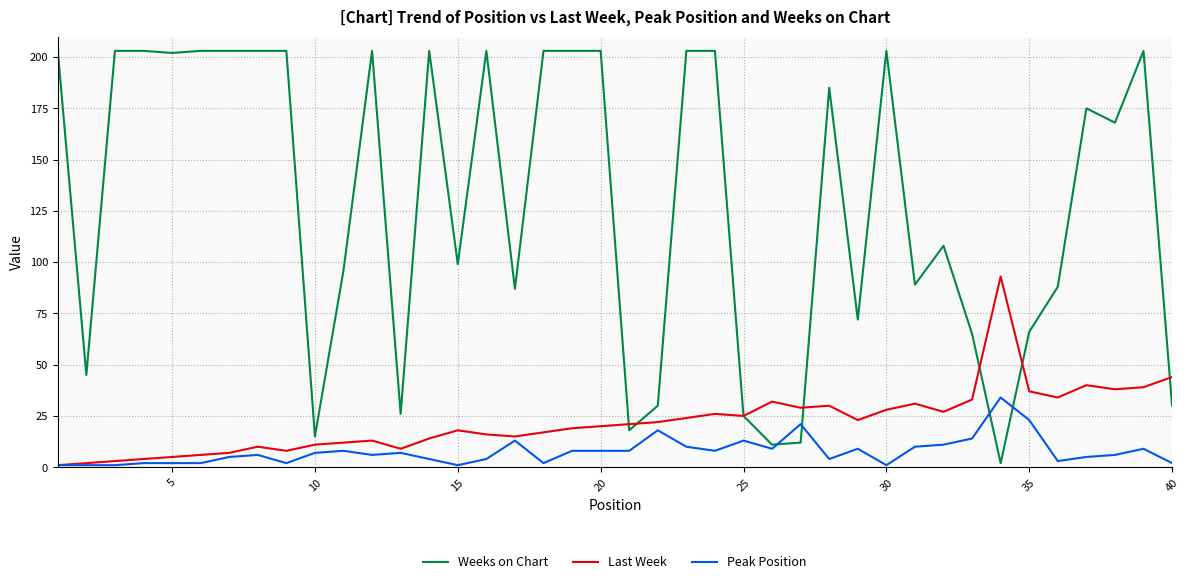

Which series has the largest total across all categories?

Weeks on Chart